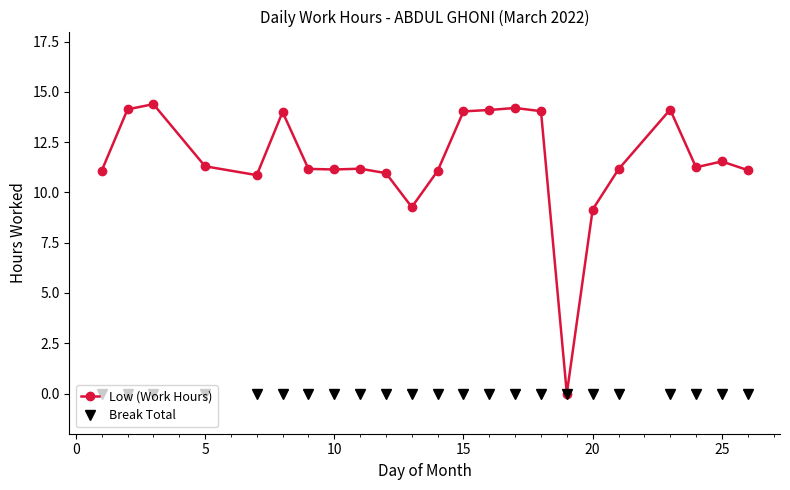

Which series has the largest total across all categories?

Low (Work Hours)